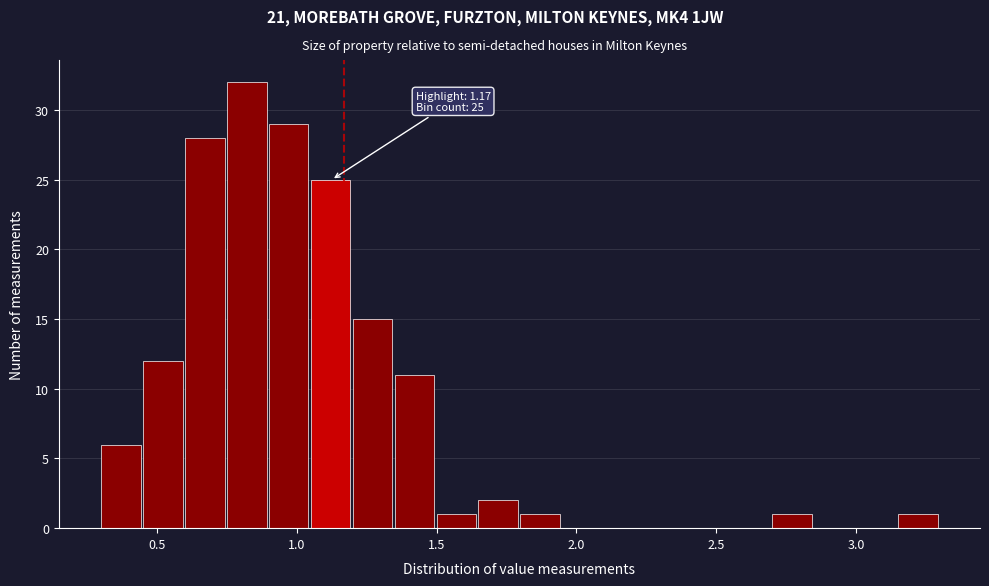

Around what value on the x-axis is the tallest bar? Give the approximate position of its centre, as read against the axis.

0.80